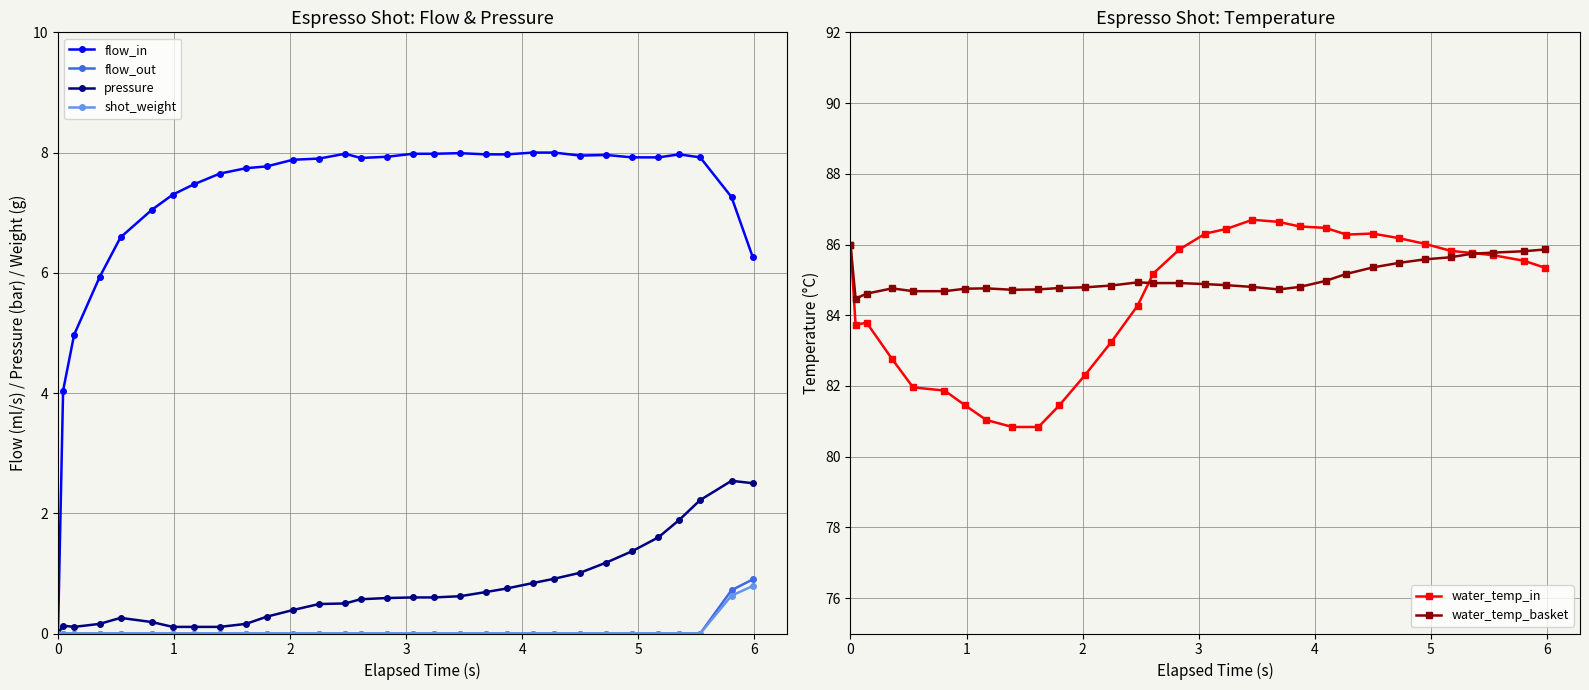

True or false: flow_in has more than 1 interior local peaks.

True